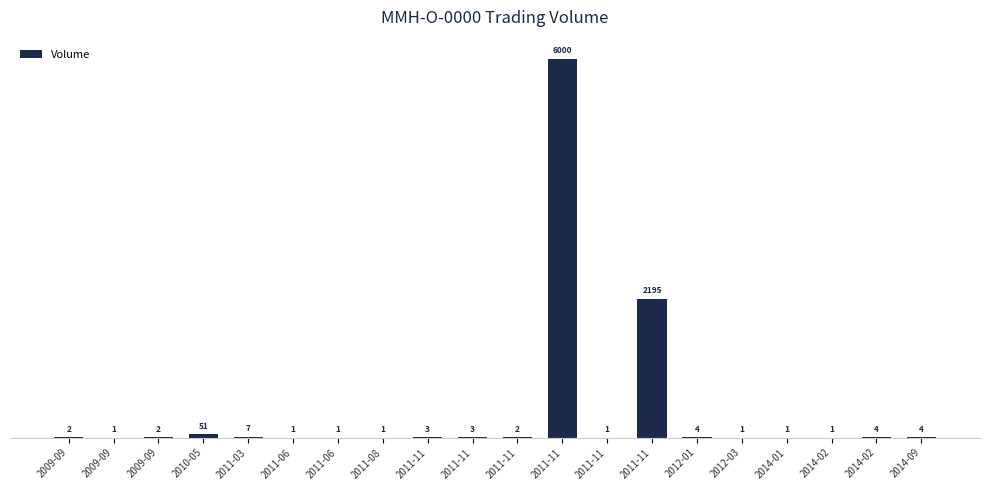

Count the number of categories in the chart.

20